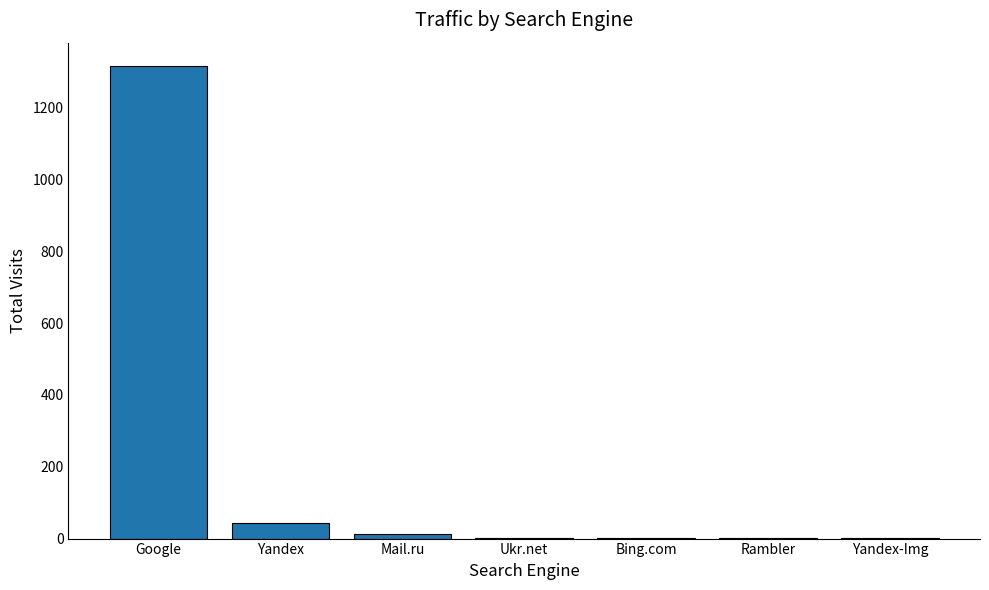

Between Rambler and Mail.ru, which is larger?

Mail.ru